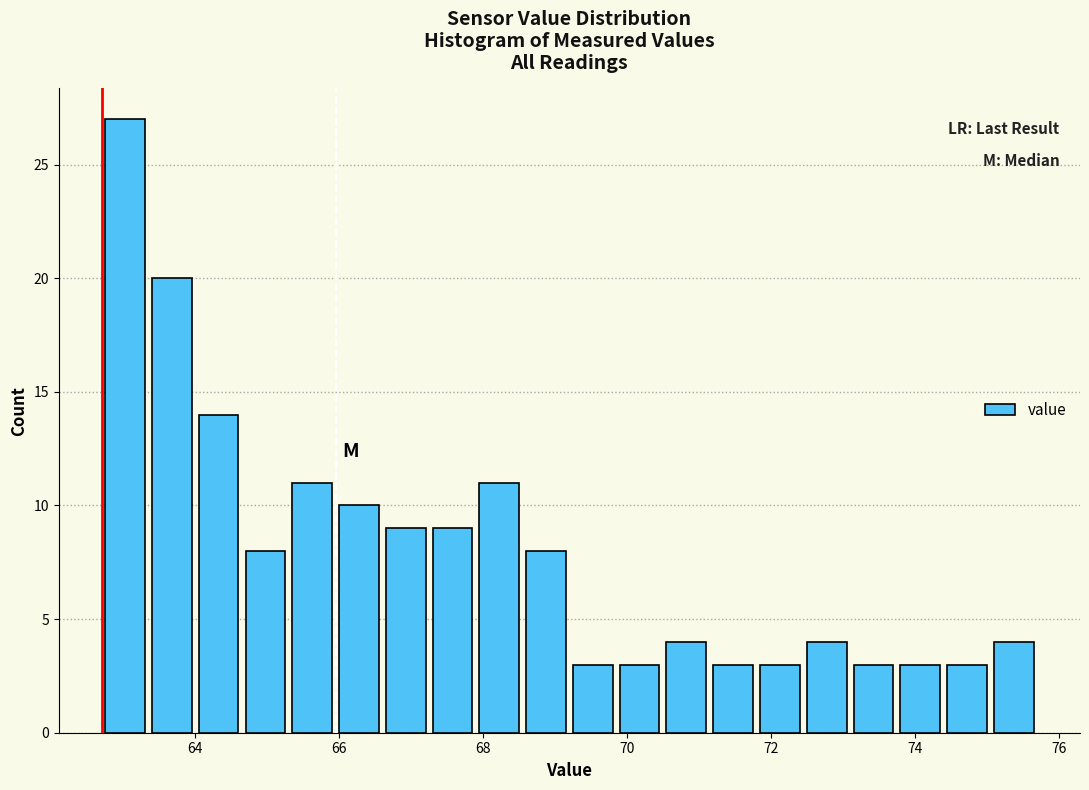

Around what value on the x-axis is the tallest bar? Give the approximate position of its centre, as read against the axis.

63.0